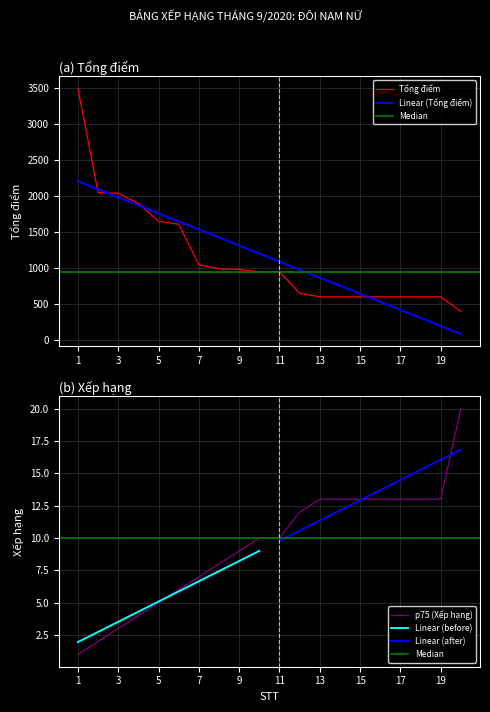

List the series in order of their peak value, lowest first.

Xếp hạng, Tổng điểm